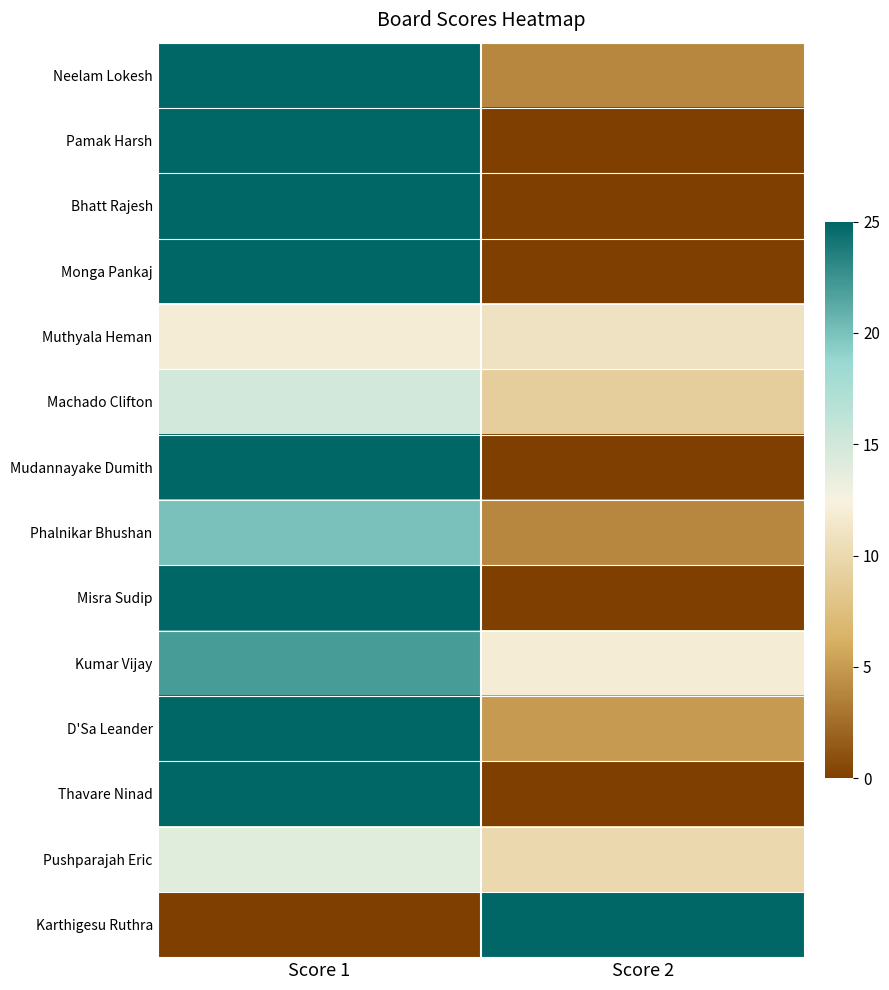

What is the difference between the highest and lowest values at Score 2?

25